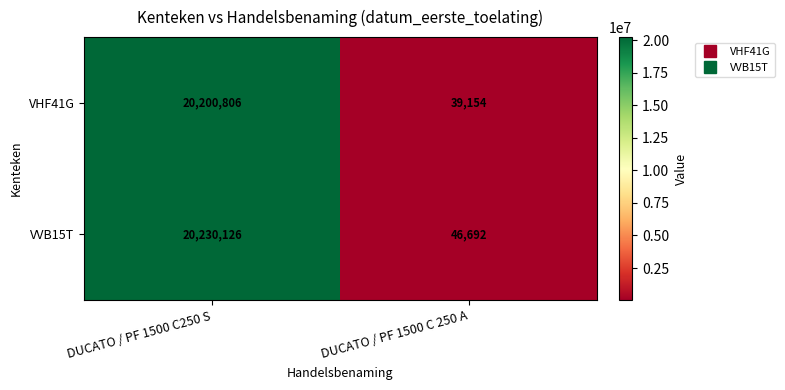

At how many categories does at least one series exceed 1091117?

1